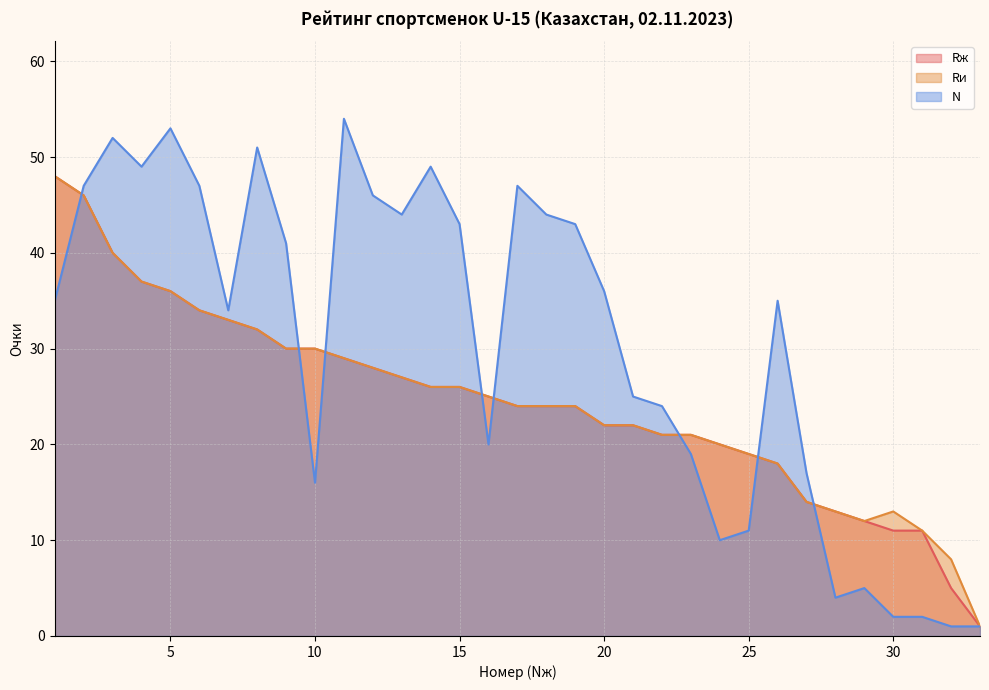

What is the maximum value shown in the chart?

54